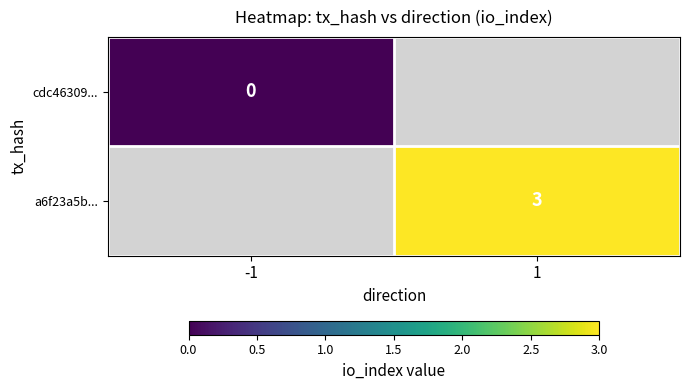

At which category does the chart reach its peak across all series?

1